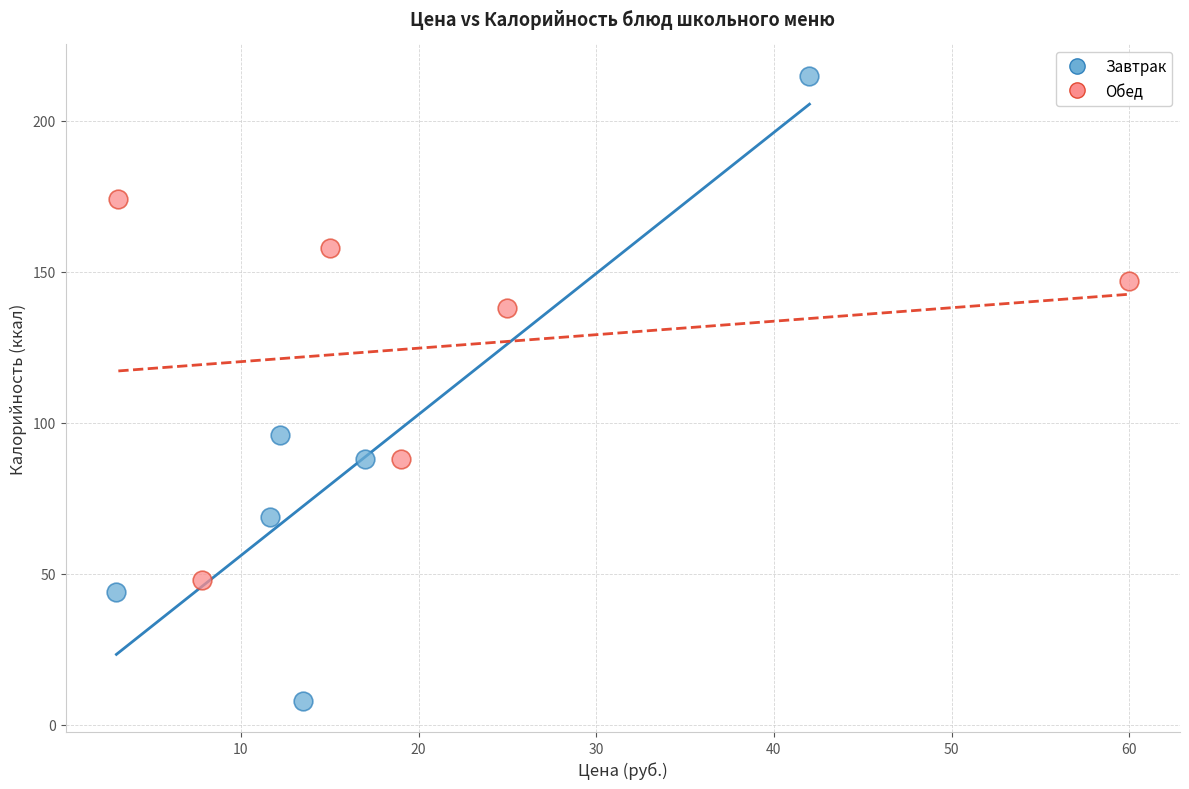

Which series contains the lowest Y value?

Завтрак